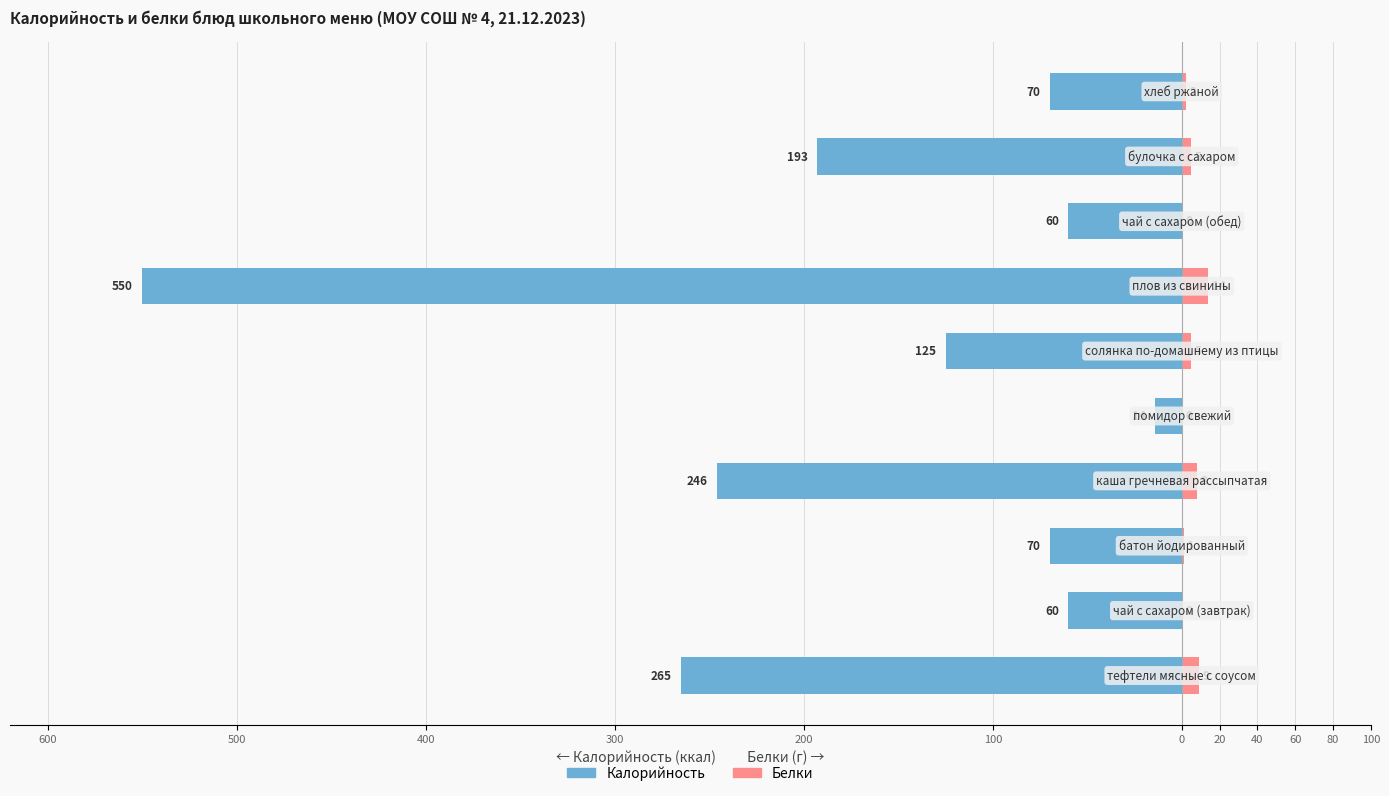

At 600, list the series in order from largest to smallest.

Белки, Калорийность